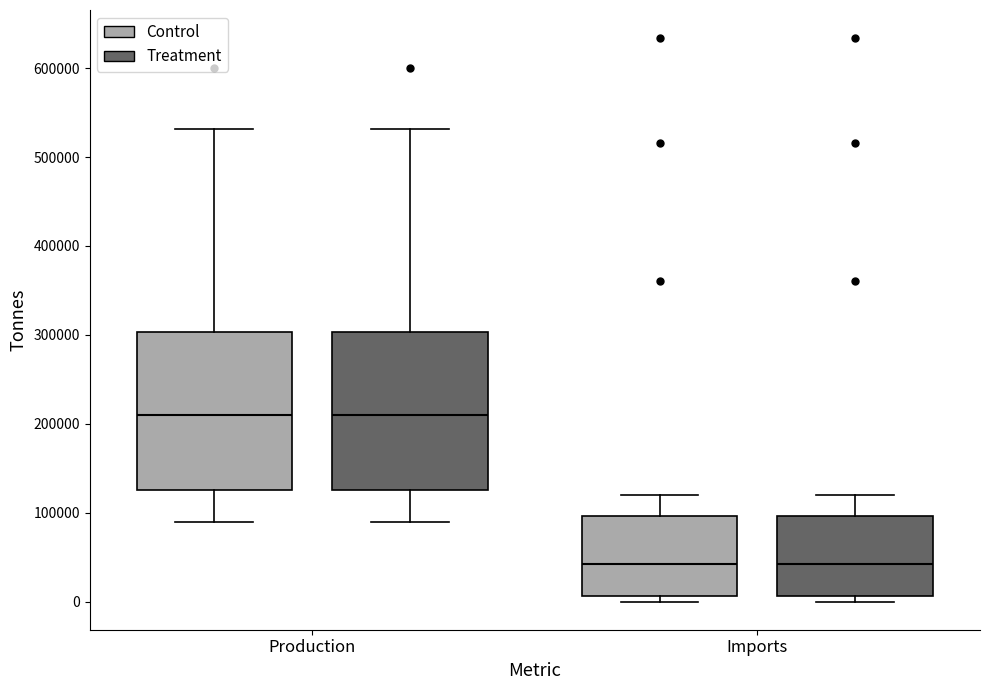

Where does the upper whisker of the box for Production (Treatment) end on the y-axis? The values are not printed on the chart, so give them approximately, as read against the axis.

530000